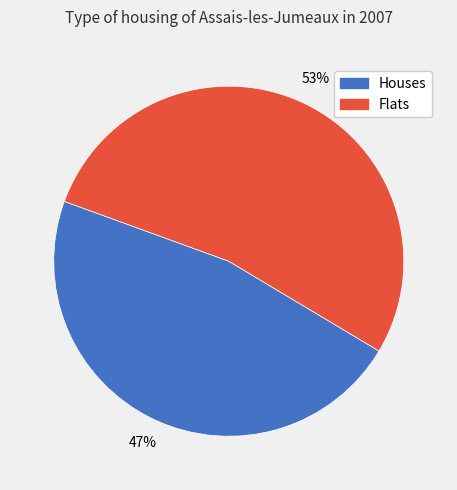

To the nearest percent, what is the difference between the largest and smallest slice percentages?

6%